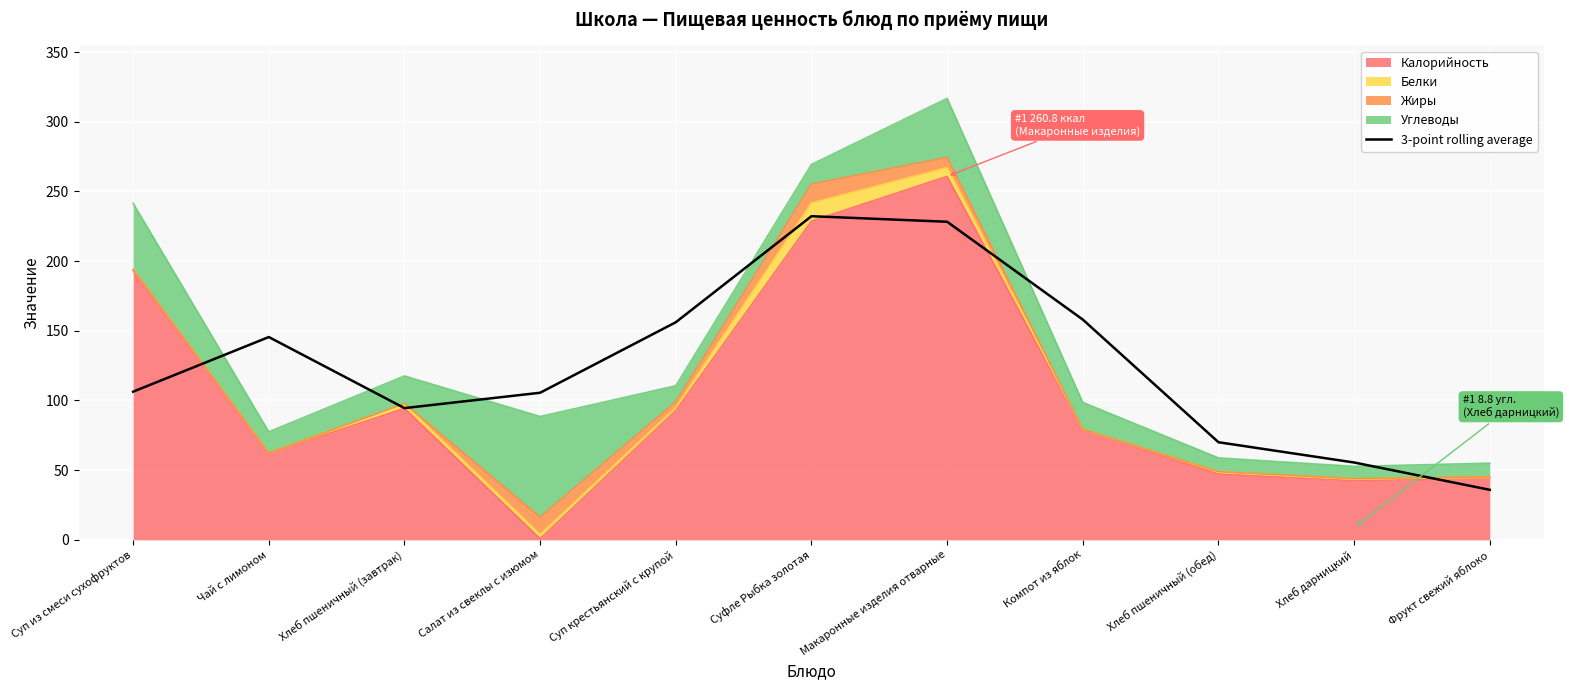

Where is the first local maximum?

Чай с лимоном